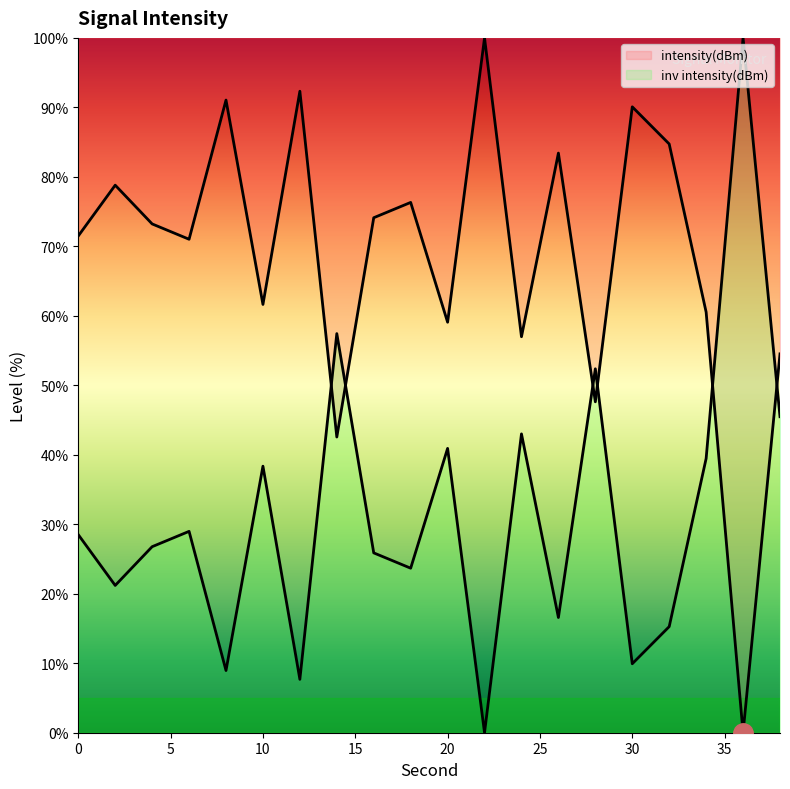

Does the chart have visible grid lines?

No